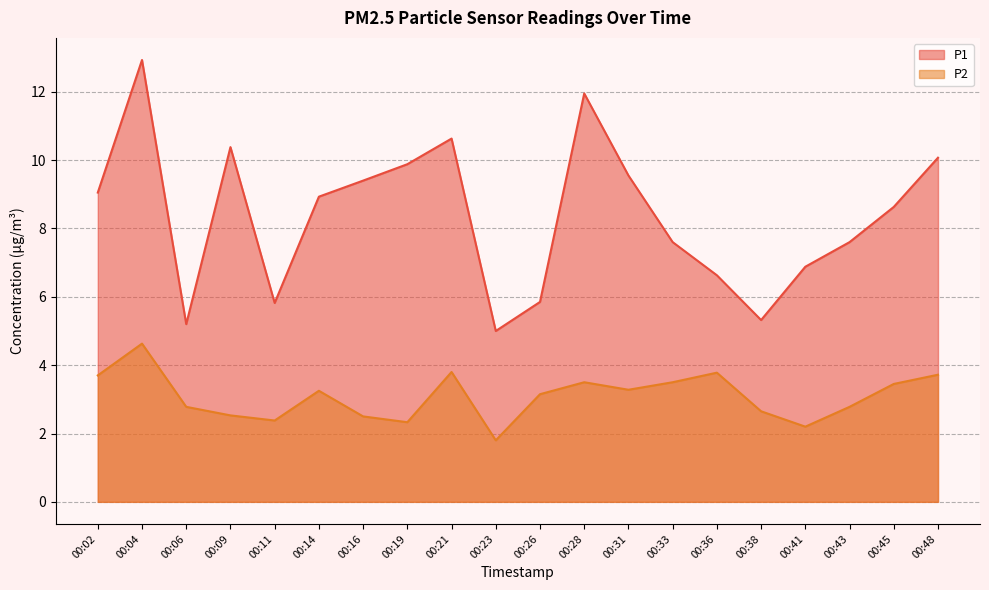

Reading left to right, transcribe all the data shown in this chart.

P1: 9.1	12.9	5.2	10.4	5.8	8.9	9.4	9.9	10.6	5.0	5.8	11.9	9.6	7.6	6.6	5.3	6.9	7.6	8.6	10.1
P2: 3.7	4.6	2.8	2.5	2.4	3.2	2.5	2.3	3.8	1.8	3.1	3.5	3.3	3.5	3.8	2.6	2.2	2.8	3.5	3.7